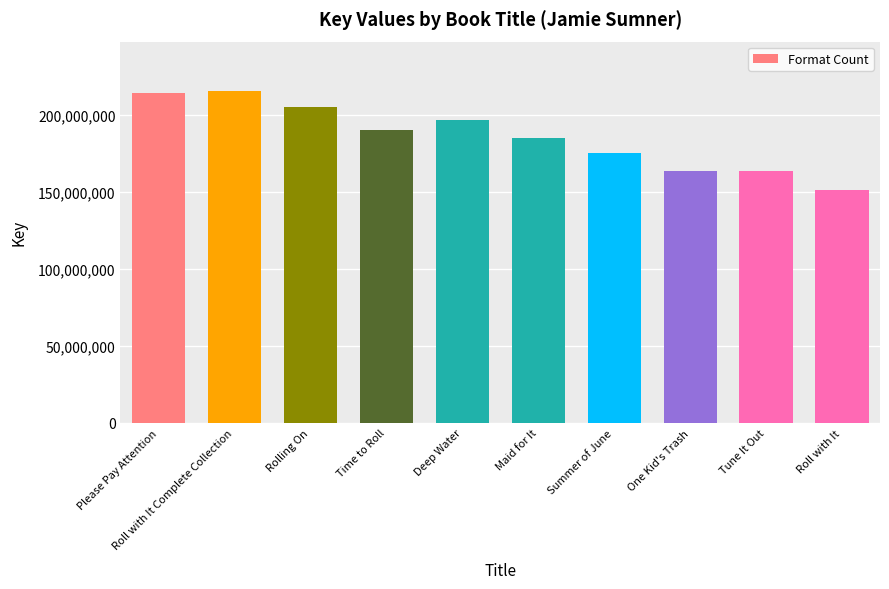

Count the number of data series in this chart.

1